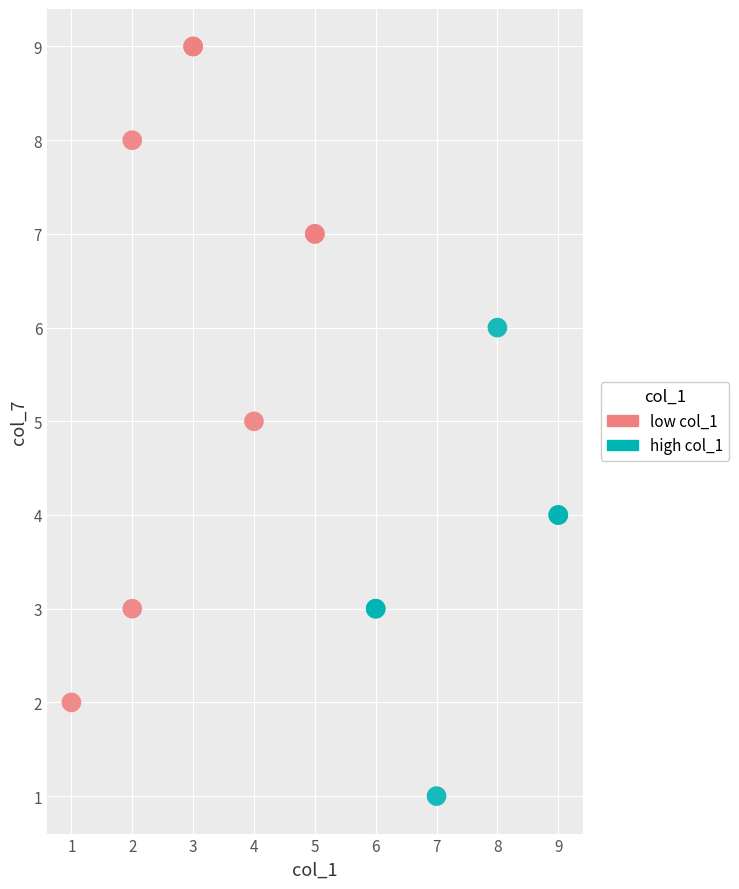

Which series has the largest Y range (max minus min)?

low col_1